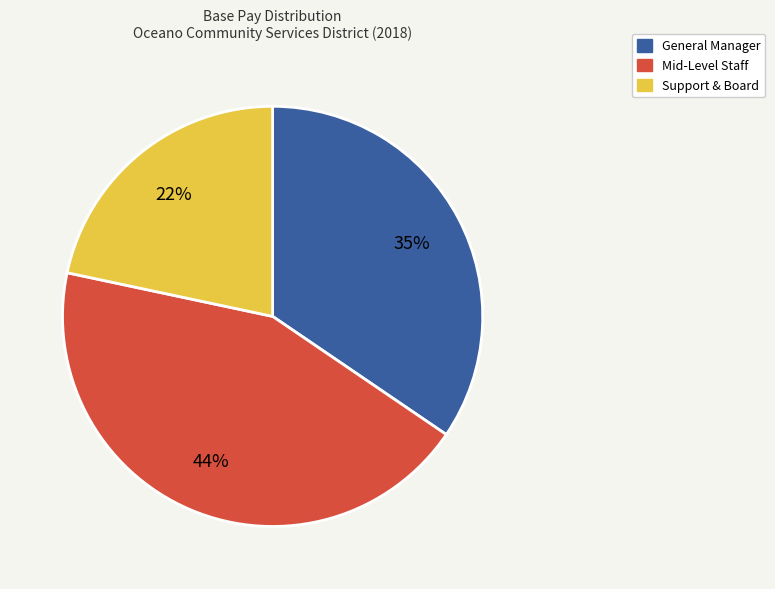

Is there any slice that represents more than half of the pie?

No